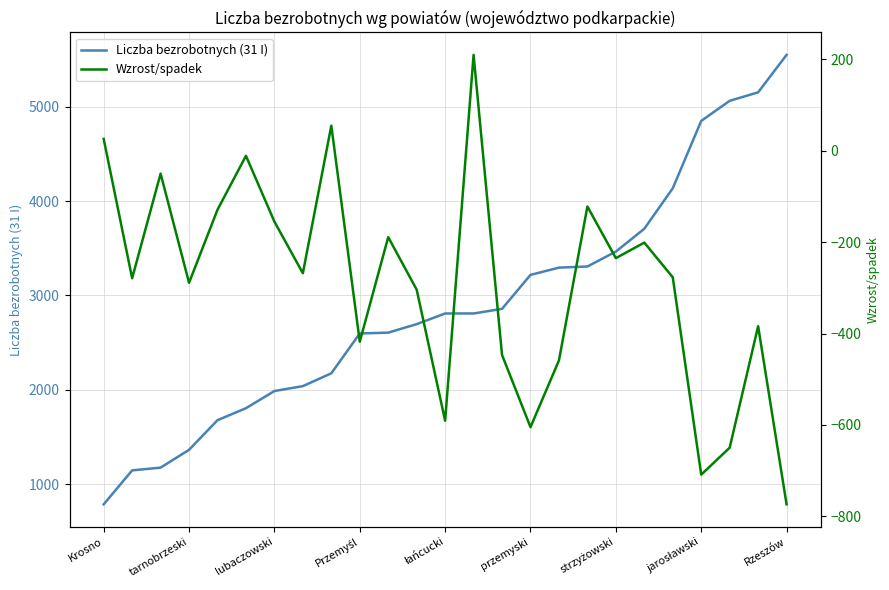

Reading right to left, extract all data points from this chart.

Liczba bezrobotnych (31 I): 5550	5153	5063	4850	4136	3707	3465	3307	3295	3218	2858	2809	2809	2696	2606	2597	2175	2039	1987	1805	1678	1364	1175	1146	786
Wzrost/spadek: -774	-384	-650	-709	-277	-201	-235	-122	-459	-605	-447	210	-591	-304	-189	-418	55	-268	-155	-11	-129	-289	-50	-279	26